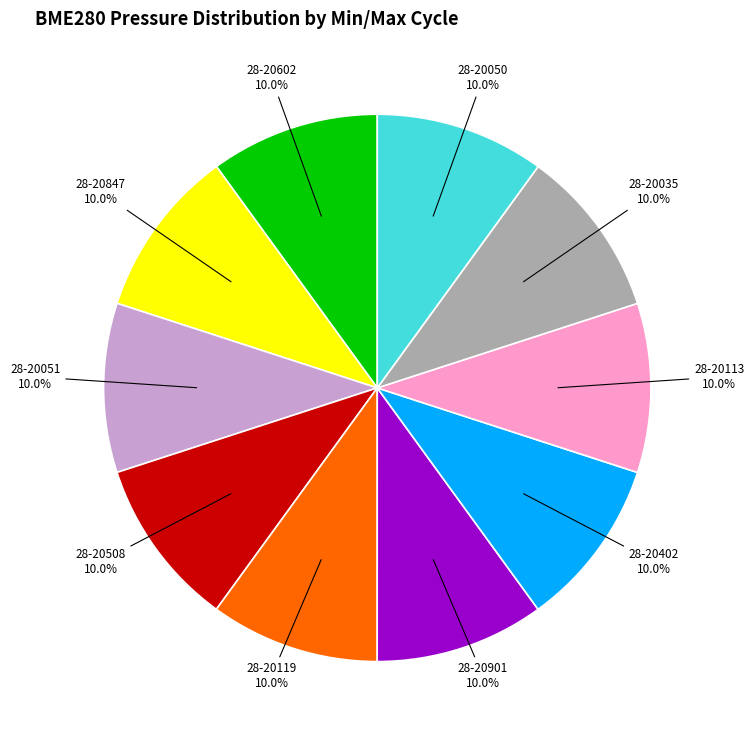

Is there a majority slice in this chart?

No